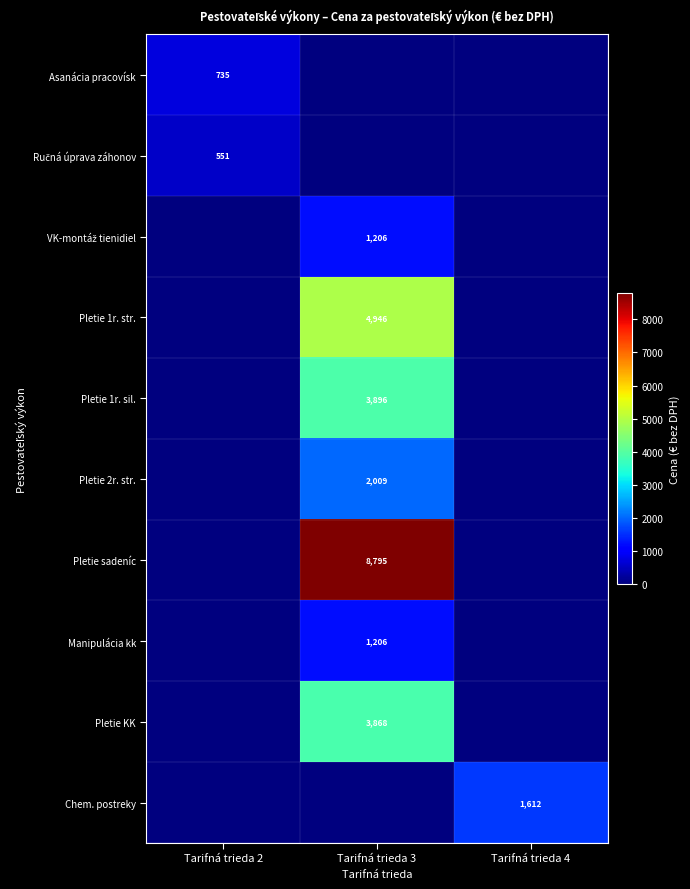

The Pletie 1r. sil. series shows 6048 at Tarifná trieda 3. True or false?

False